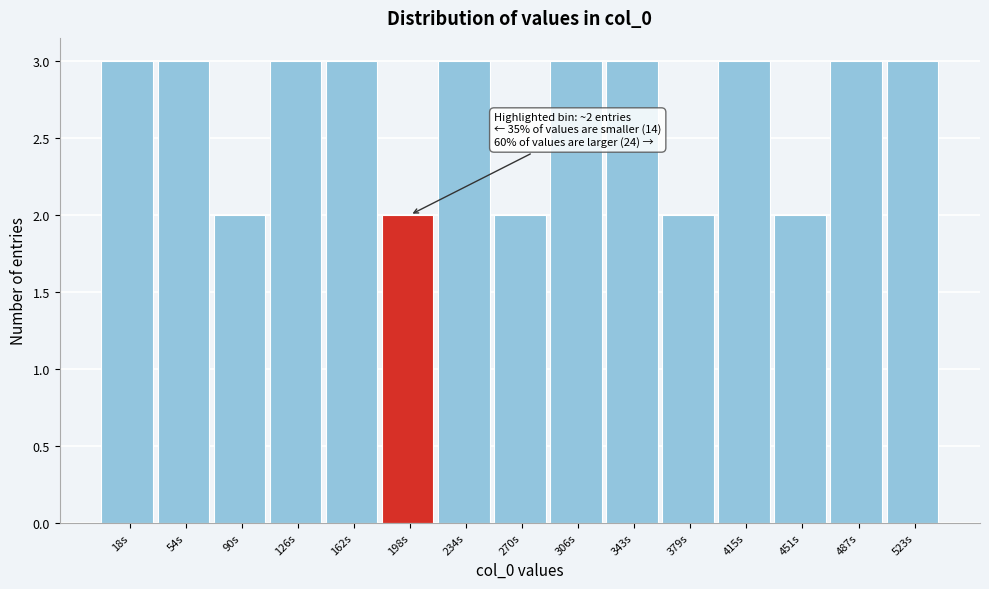

Reading left to right, list all the values displayed in this chart.

18s=3	54s=3	90s=2	126s=3	162s=3	198s=2	234s=3	270s=2	306s=3	343s=3	379s=2	415s=3	451s=2	487s=3	523s=3